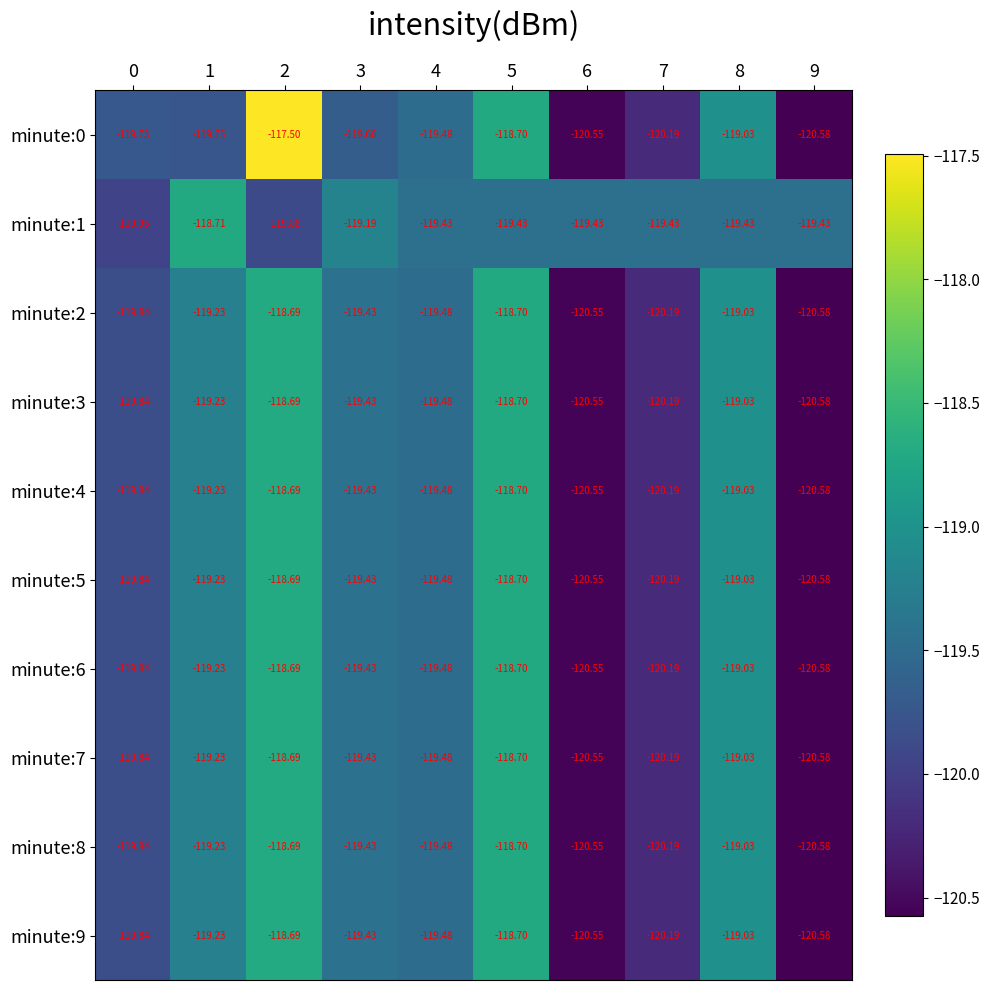

At which category does the chart reach its peak across all series?

2